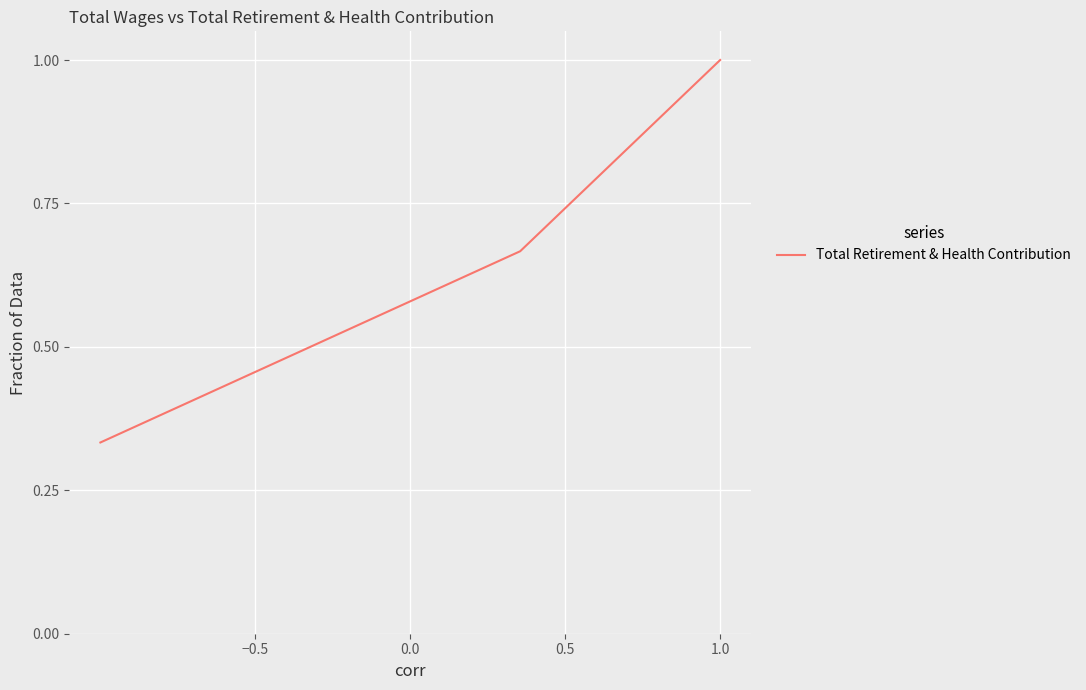

What is the greatest value displayed?

1.0